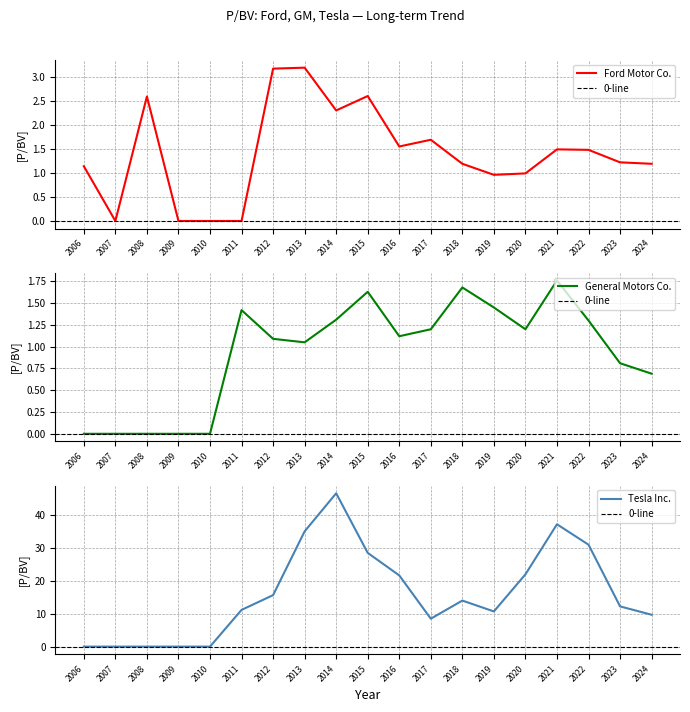

Is it true that Tesla Inc. equals 16.3 at 2023?

False